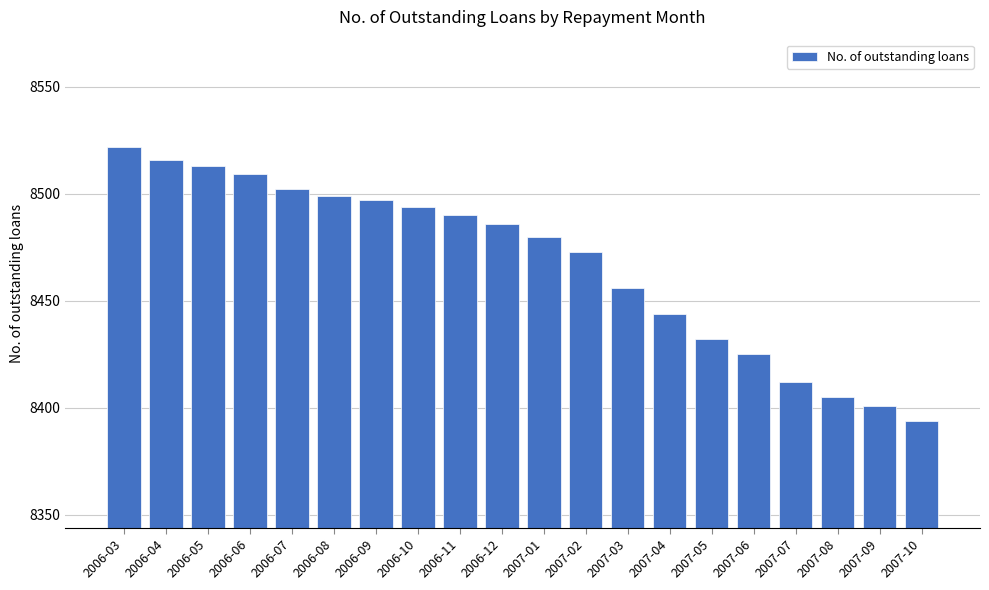

Rank the categories by value from highest to lowest.

2006-03, 2006-04, 2006-05, 2006-06, 2006-07, 2006-08, 2006-09, 2006-10, 2006-11, 2006-12, 2007-01, 2007-02, 2007-03, 2007-04, 2007-05, 2007-06, 2007-07, 2007-08, 2007-09, 2007-10